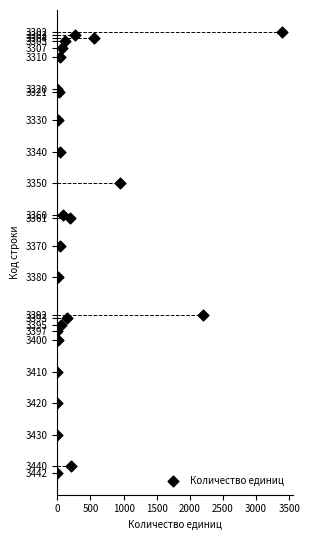

What Y value in the scatter plot is closest to 3372?

3370